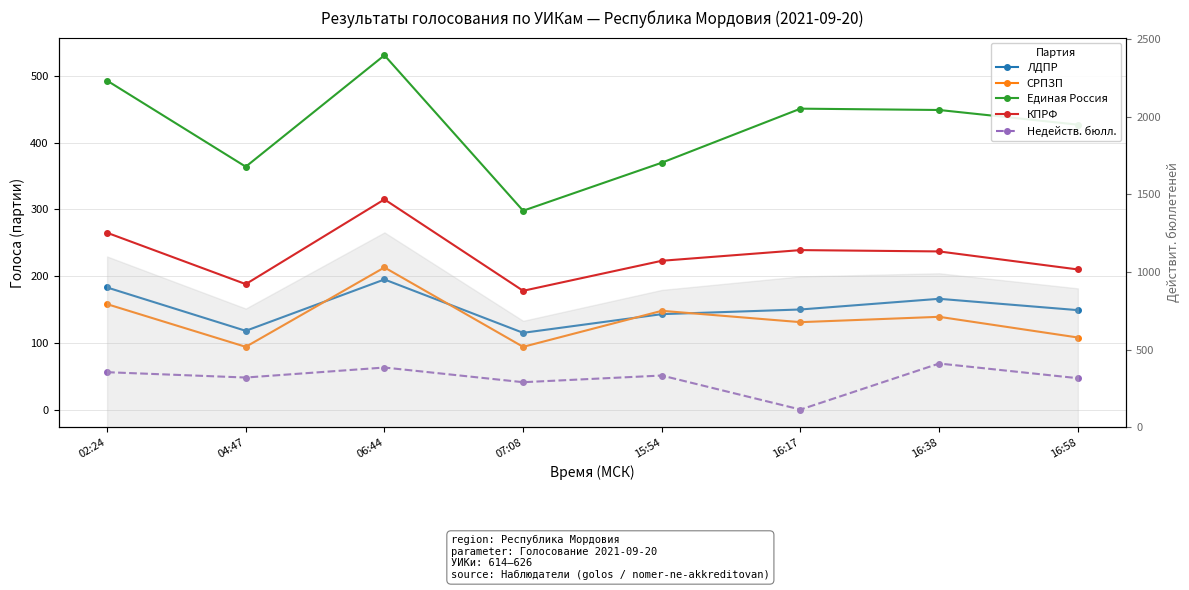

At which label does Единая Россия reach its minimum?

07:08